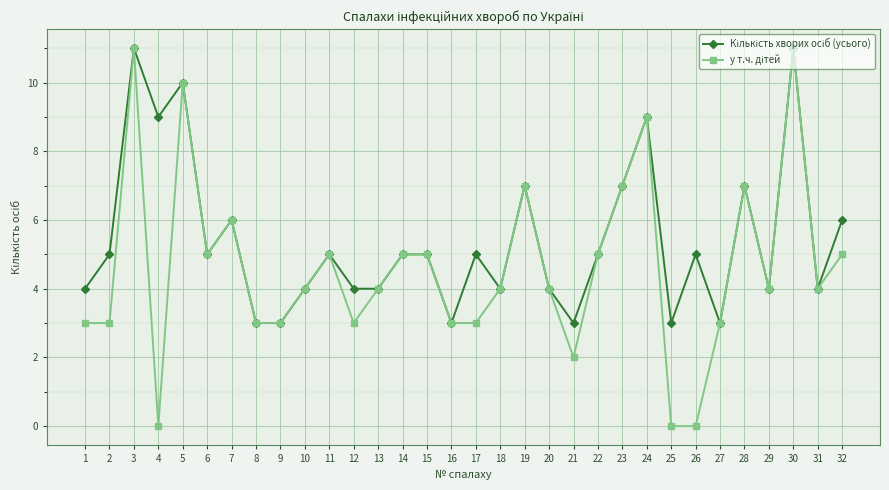

What is the total value across all series at 14?

10